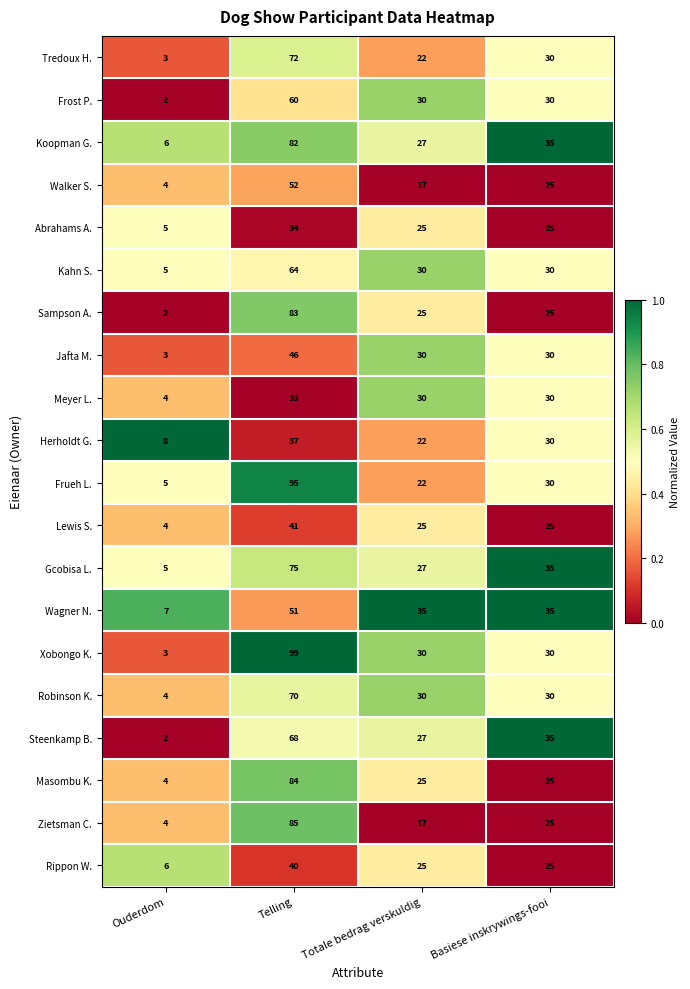

Which category has the lowest value in the Lewis S. series?

Ouderdom